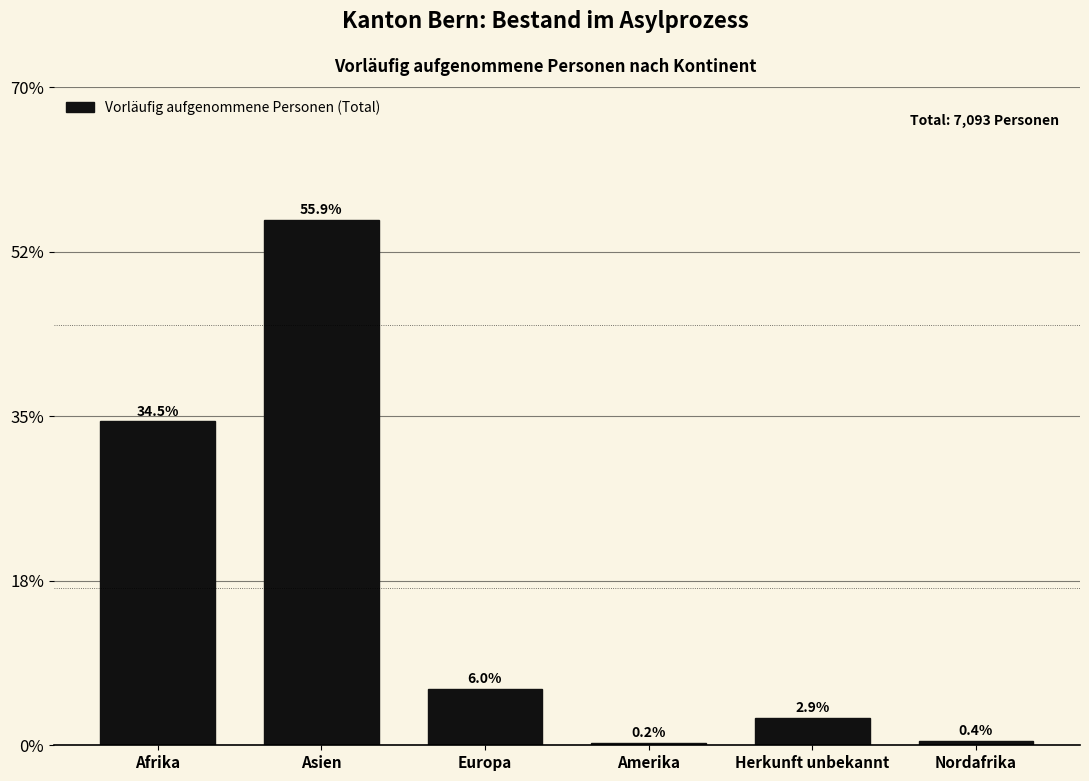

Reading left to right, what are all the values shown in this chart?

34.5	55.9	6.0	0.2	2.9	0.4